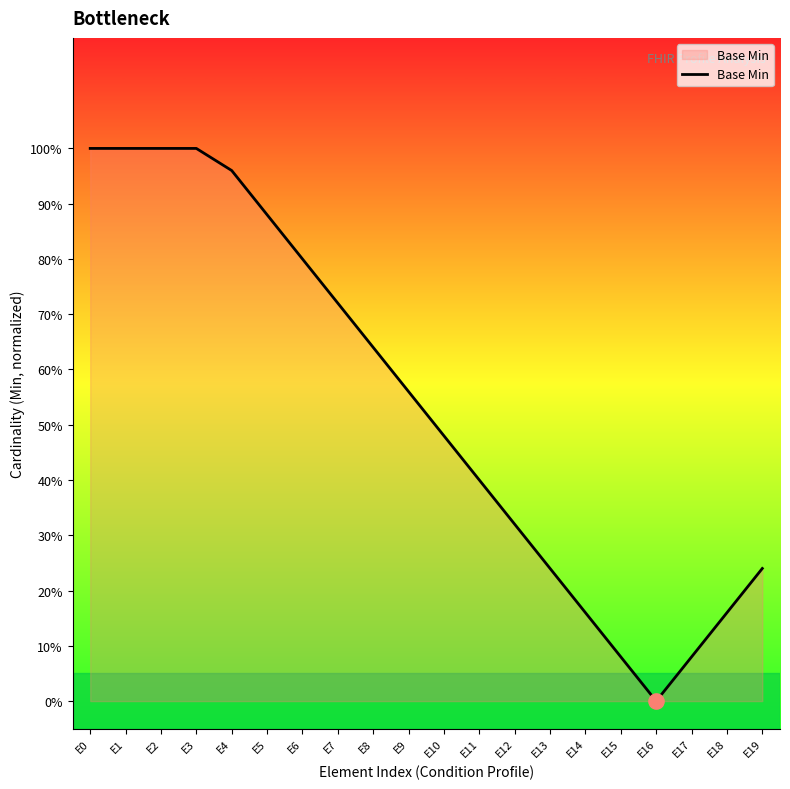

Between E3 and E15, which is larger?

E3